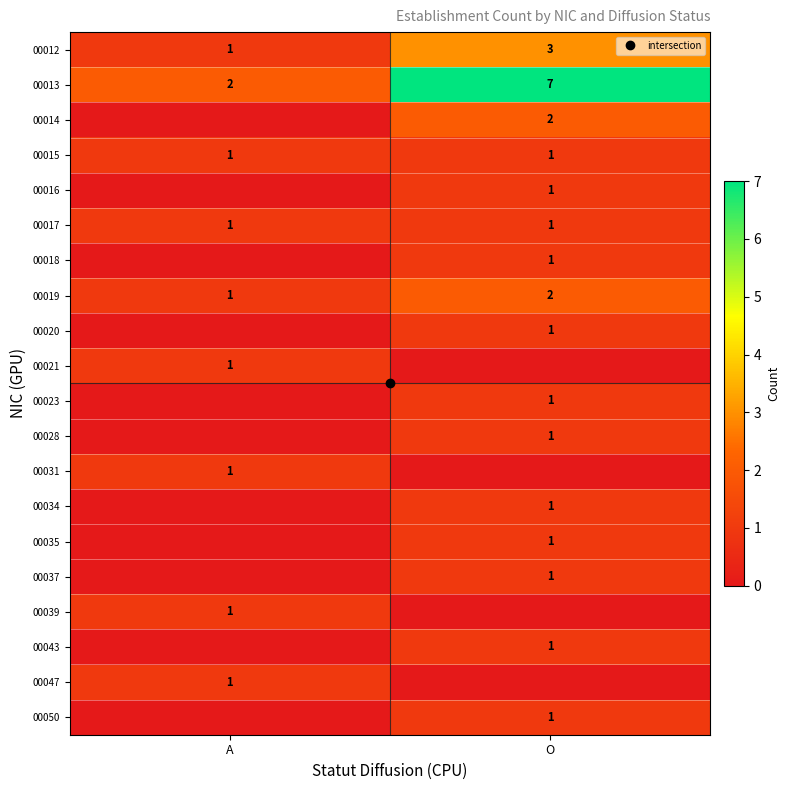

How many values in 00043 are above zero?

1